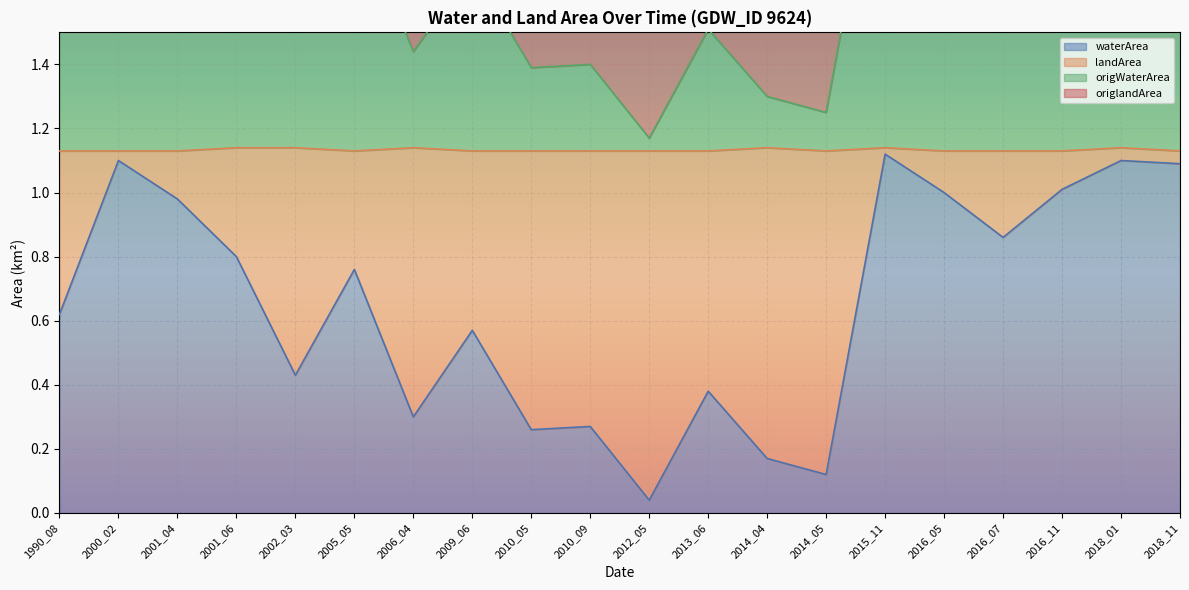

What is the difference between the waterArea values at 2005_05 and 2018_01?

0.3